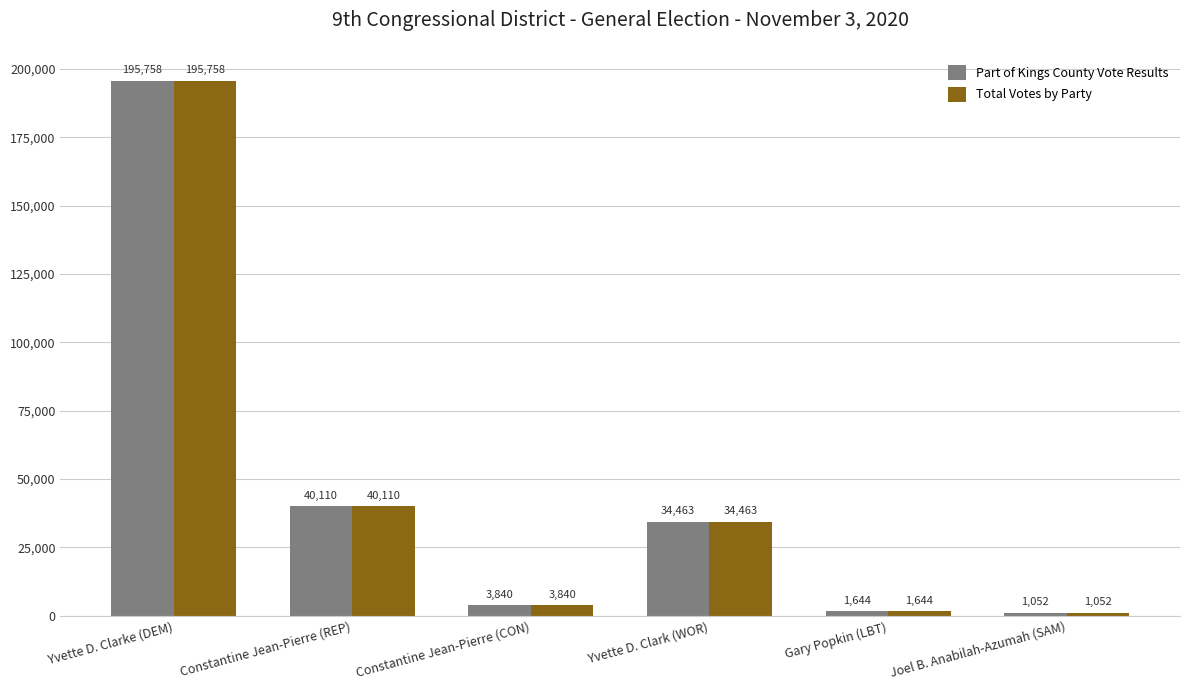

At which category is the sum across all series the highest?

Yvette D. Clarke (DEM)